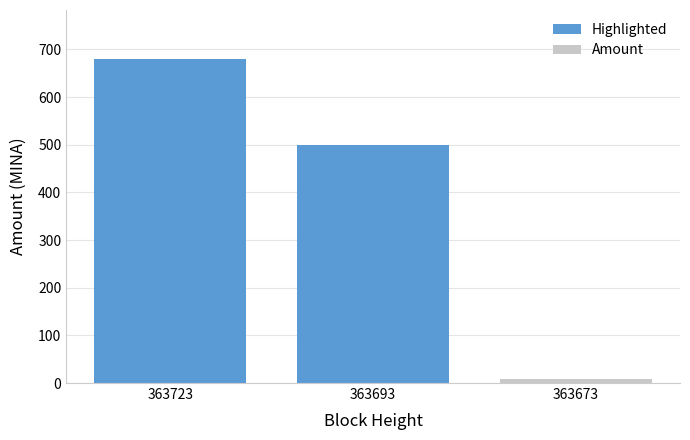

What is the minimum value shown in the chart?

8.1